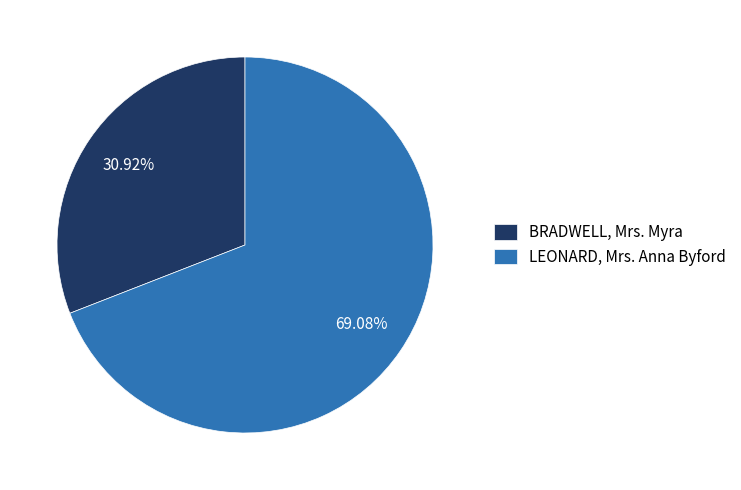

How much of the chart is everything except LEONARD, Mrs. Anna Byford?

30.9%